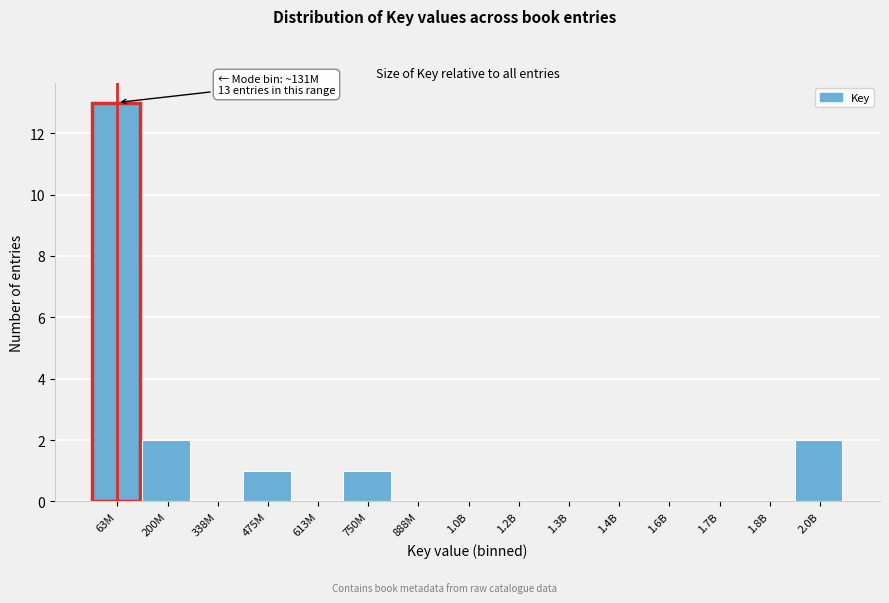

Reading left to right, extract all data points from this chart.

63M=13	200M=2	338M=0	475M=1	613M=0	750M=1	888M=0	1.0B=0	1.2B=0	1.3B=0	1.4B=0	1.6B=0	1.7B=0	1.8B=0	2.0B=2